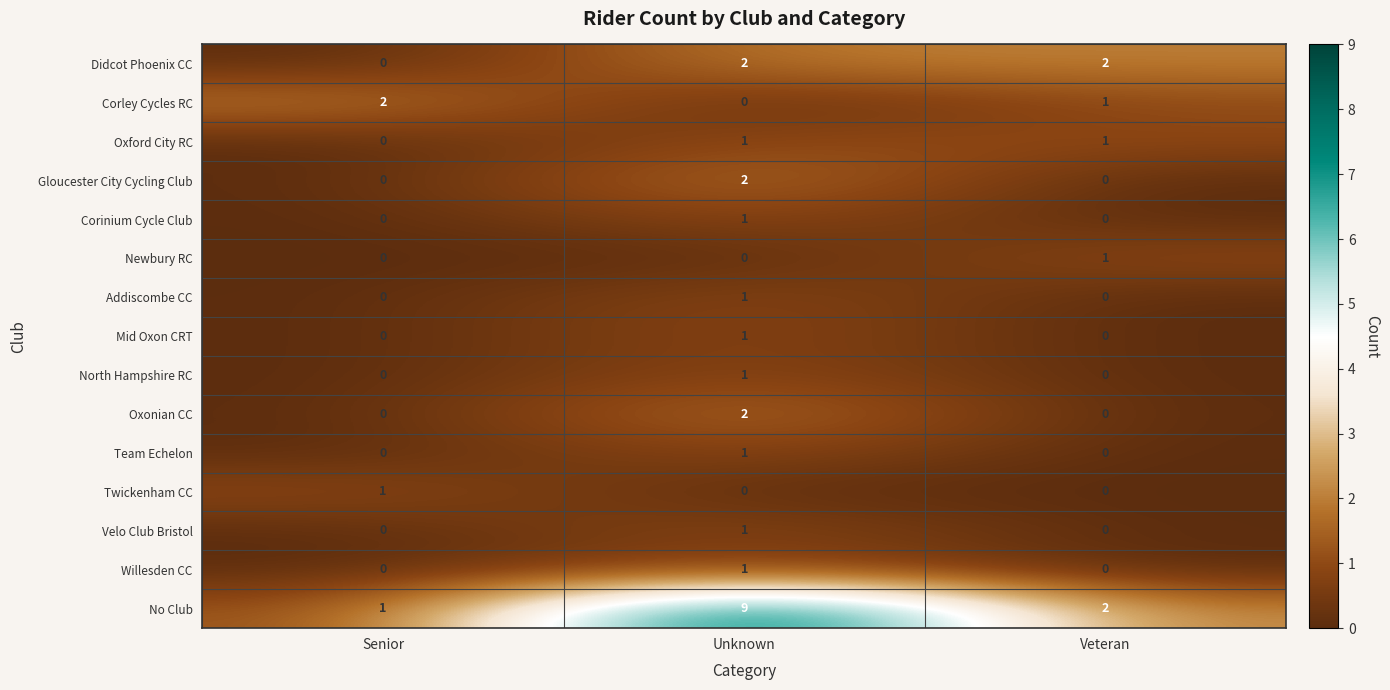

How many series are shown in this chart?

15